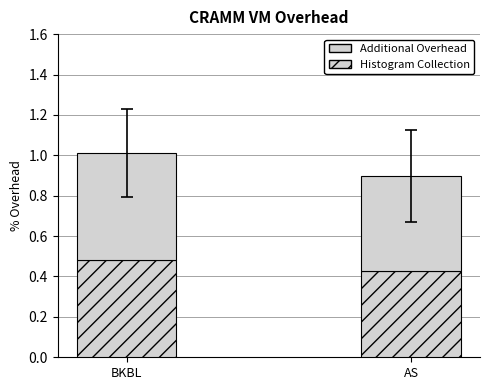

List the series in order of their peak value, highest first.

Additional Overhead, Histogram Collection